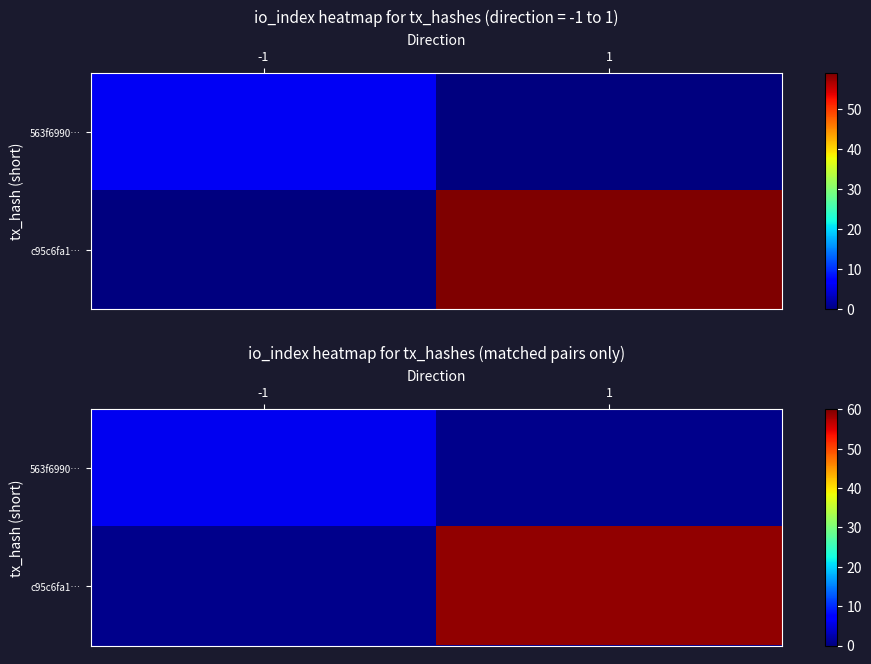

What is the difference between the c95c6fa1… values at 1 and -1?

59